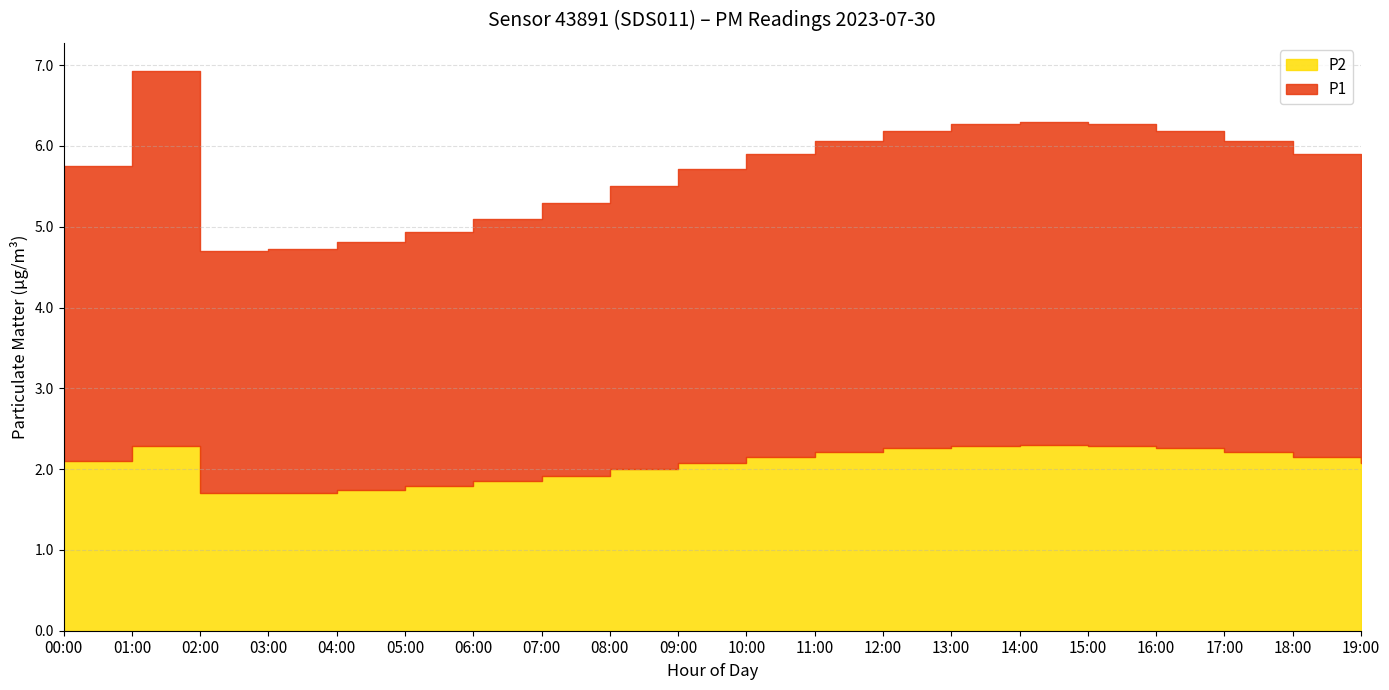

What is the label of the 9th point from the right?

11:00